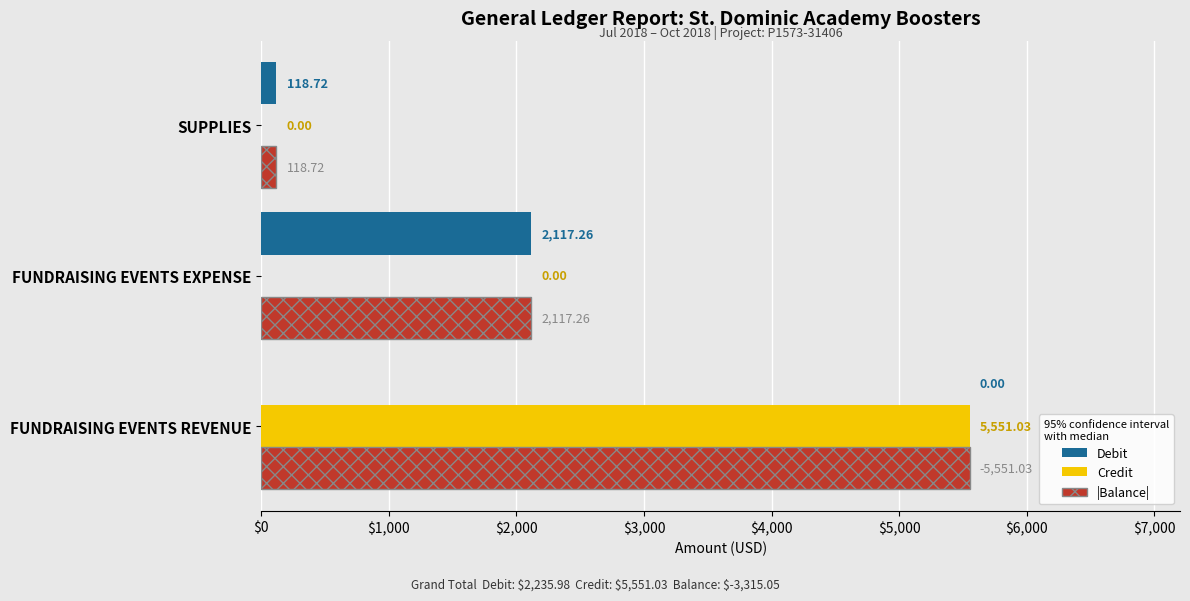

At which label is |Balance| closest to 2834?

FUNDRAISING EVENTS EXPENSE